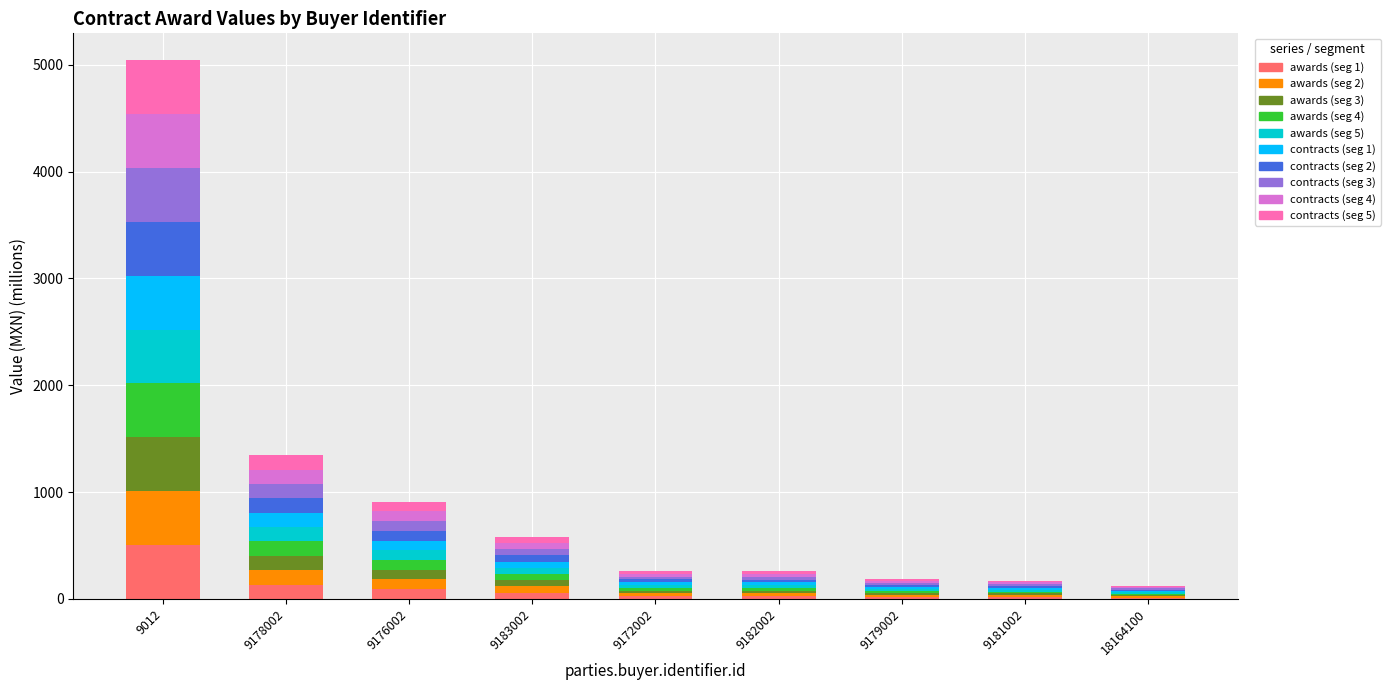

What is the sum of all contracts_seg_1 values?

888.1